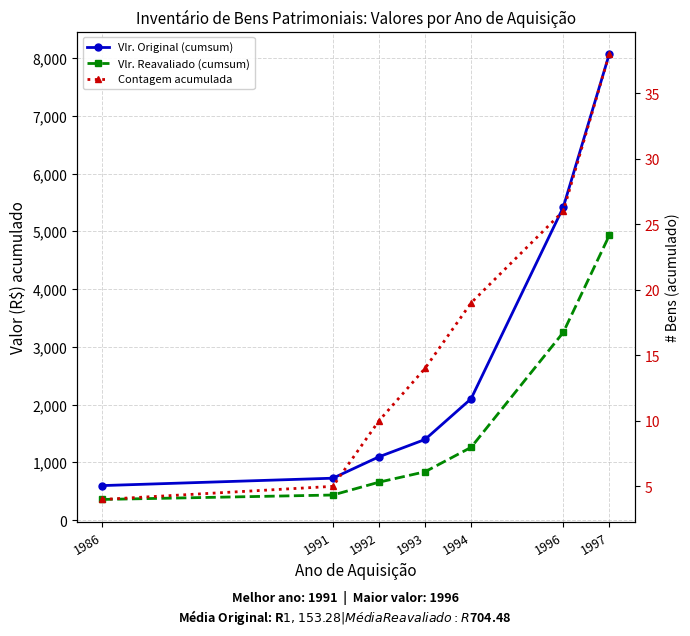

How many values in the Contagem acumulada series are below 14?

3